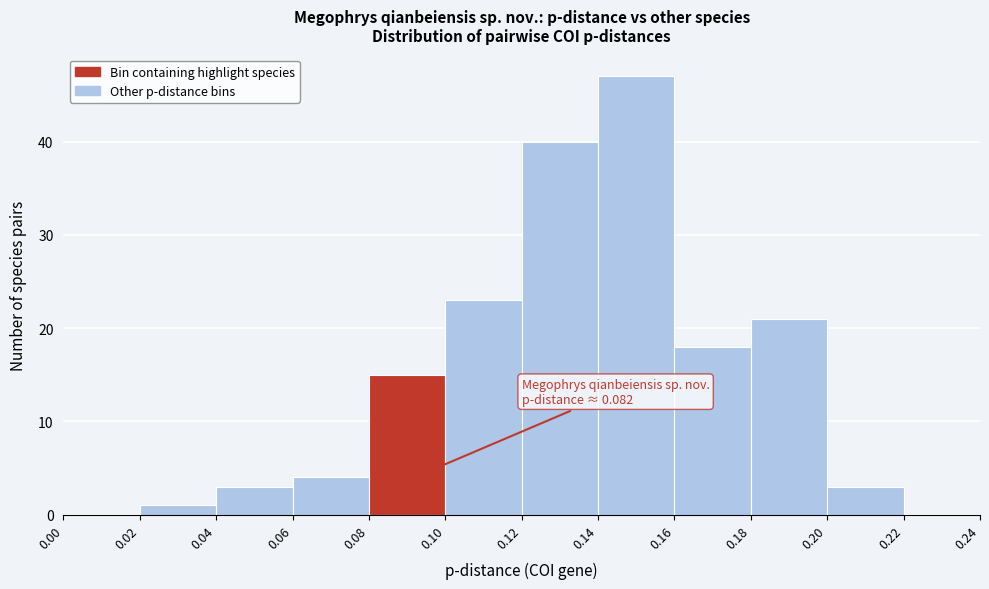

Which range on the x-axis has the tallest bar?

0.14 to 0.16